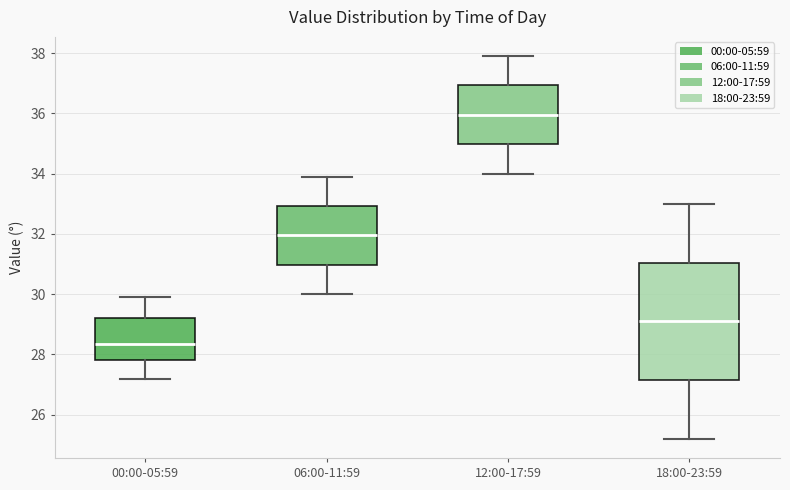

Reading left to right, transcribe this box plot: for each box, give where its median line is, the range the box spans, and where its two whiskers end, as read against the y-axis. The values are not printed on the chart, so give them approximately, as read against the axis.

00:00-05:59: median 28.4, box 27.8 to 29.2, whiskers 27.2 to 30.0
06:00-11:59: median 32.0, box 31.0 to 33.0, whiskers 30.0 to 34.0
12:00-17:59: median 36.0, box 35.0 to 37.0, whiskers 34.0 to 38.0
18:00-23:59: median 29.2, box 27.2 to 31.0, whiskers 25.2 to 33.0